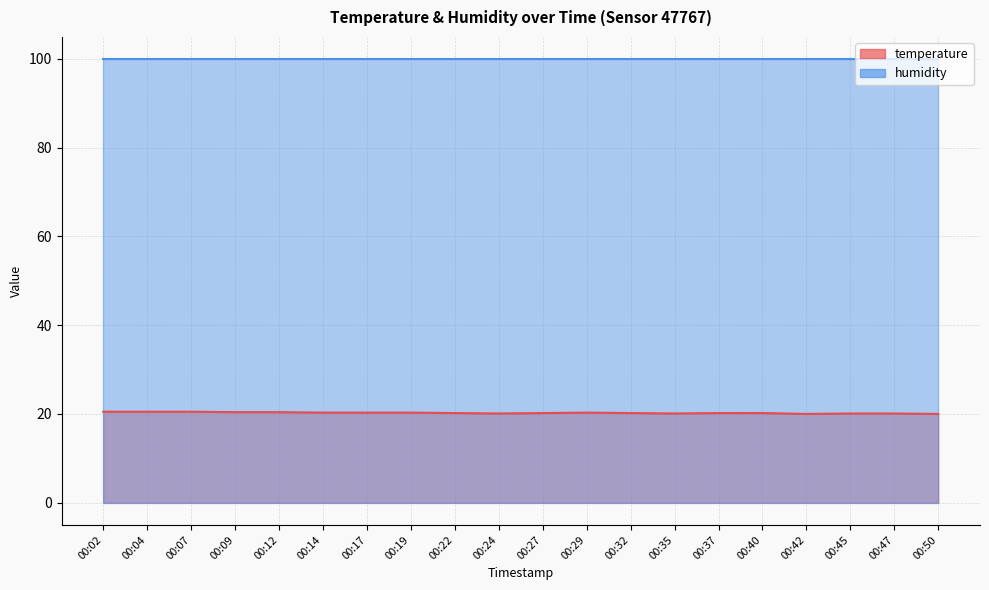

Rank the categories by value from lowest to highest.

00:42, 00:50, 00:24, 00:35, 00:45, 00:47, 00:22, 00:27, 00:32, 00:37, 00:40, 00:14, 00:17, 00:19, 00:29, 00:09, 00:12, 00:02, 00:04, 00:07